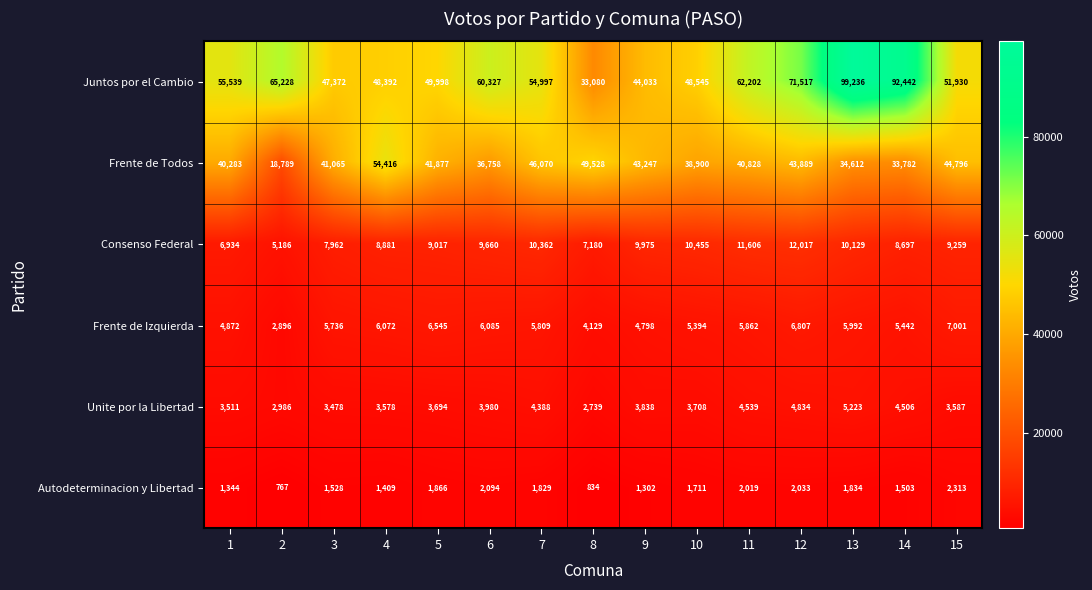

Which category has the lowest value across all series?

2